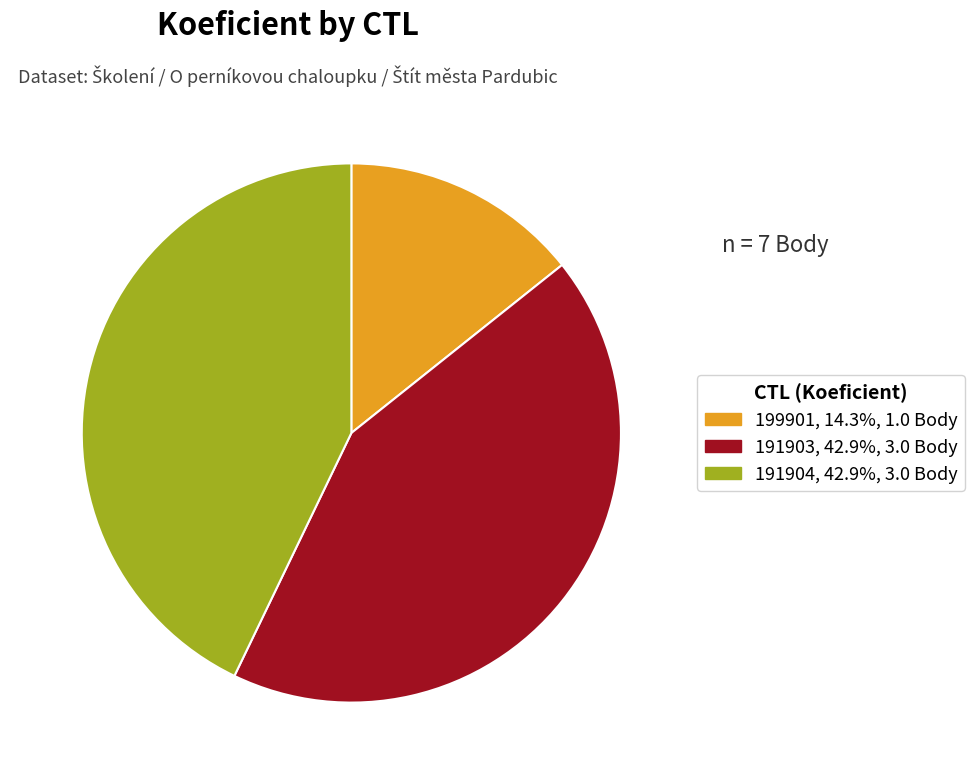

What is the ratio of the value at 199901 to the value at 191904?

0.3